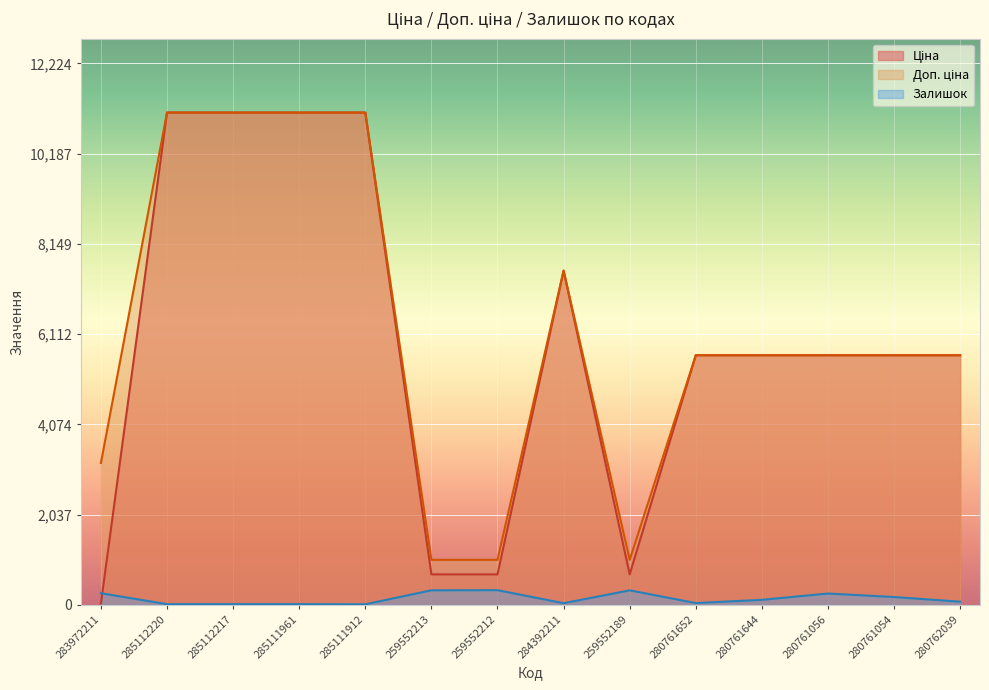

What is the difference between the maximum and second lowest values in the Залишок series?

316.0